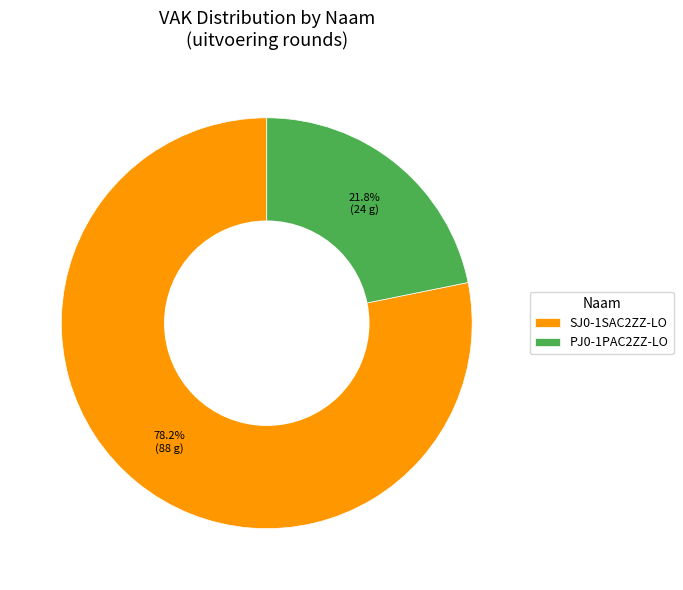

Combined, what portion of the pie is SJ0-1SAC2ZZ-LO and PJ0-1PAC2ZZ-LO?

100.0%